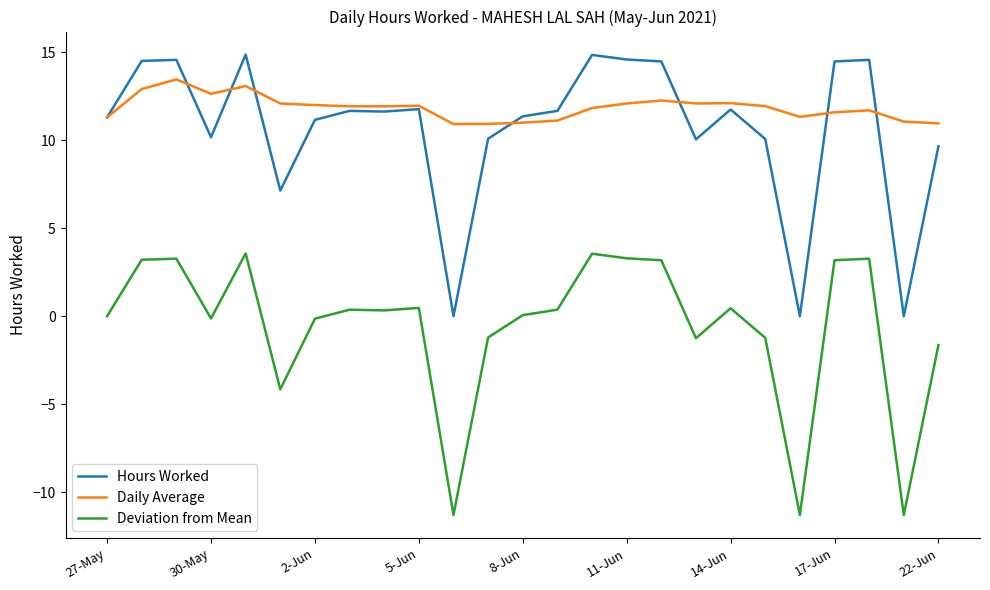

What is the greatest value displayed?

14.9